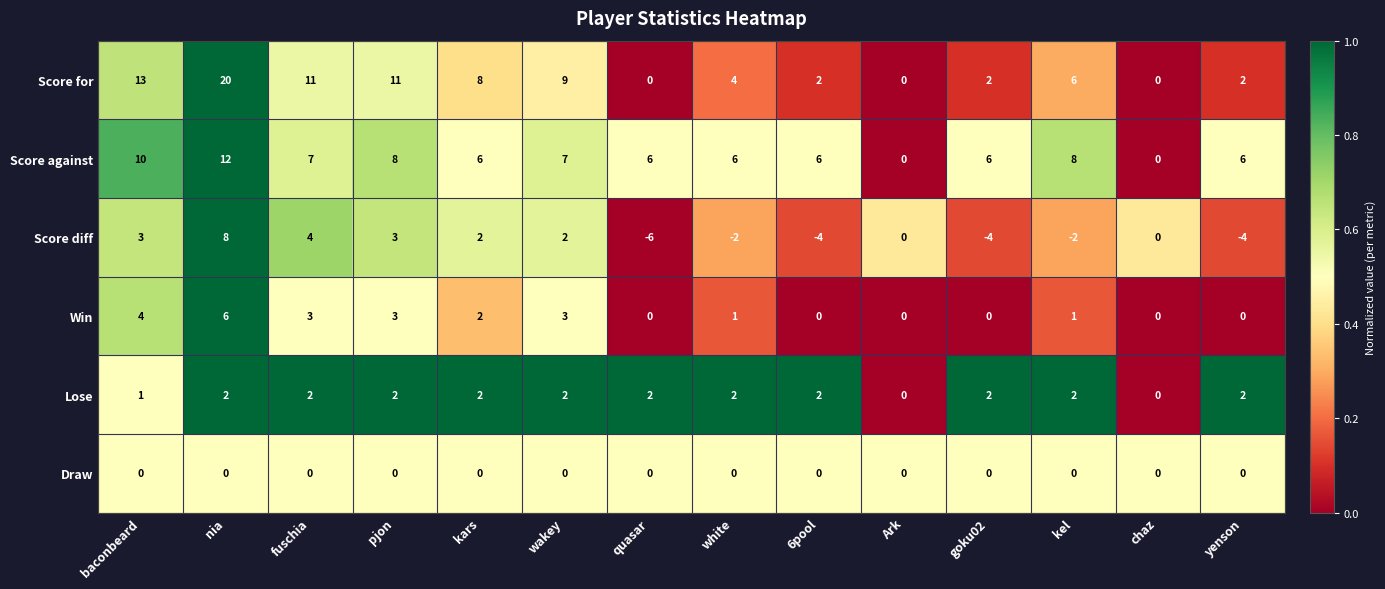

What is the spread (max minus min) of values at kars?

0.7